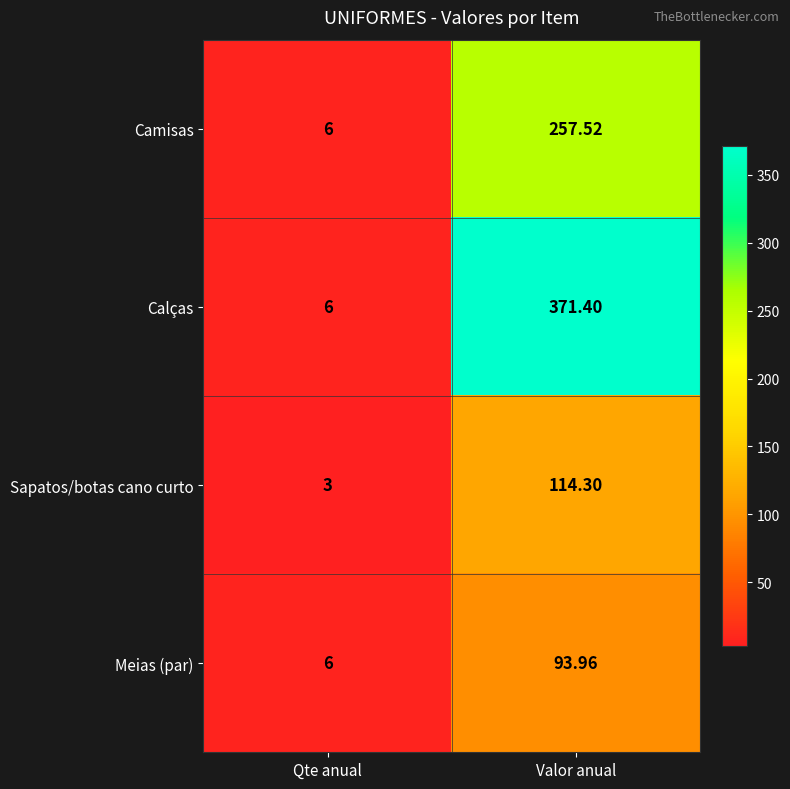

Which series changed the most between Qte anual and Valor anual?

Calças